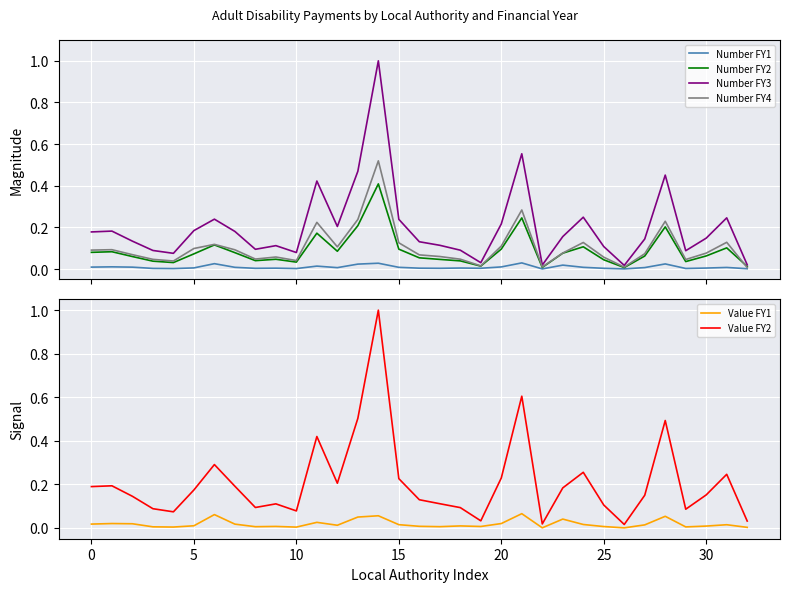

Is it true that Number FY4 equals 0.2 at 28?

True